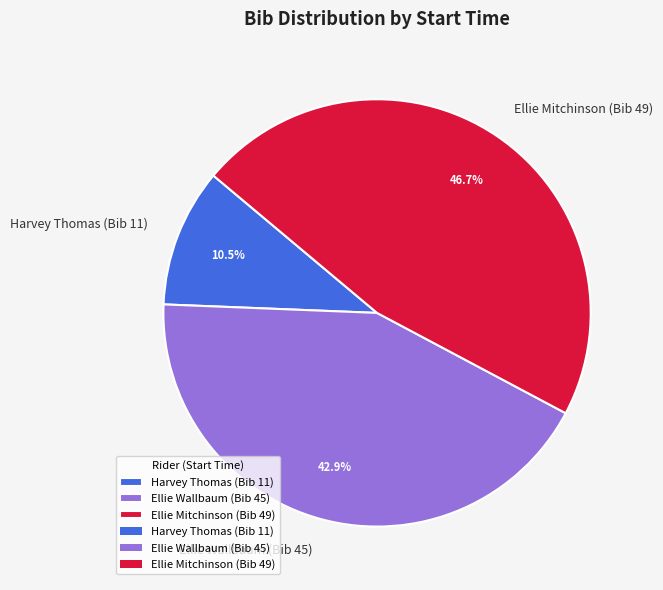

How many segments does this pie chart have?

3